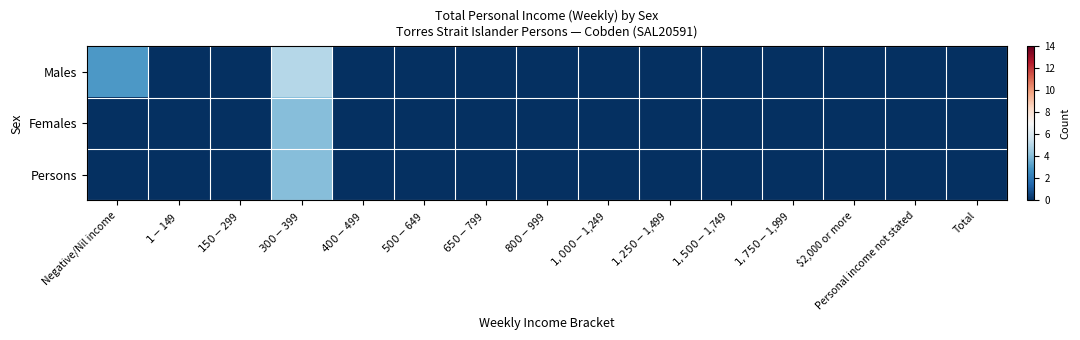

What is the spread (max minus min) of values at $300-$399?

1